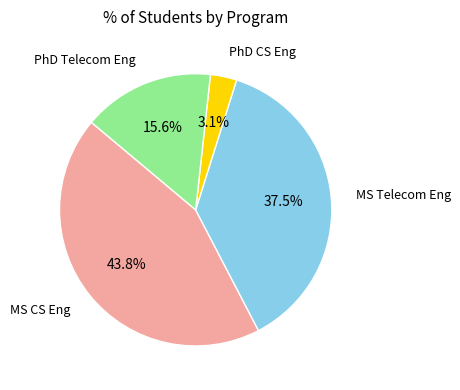

Does any single category account for the majority?

No